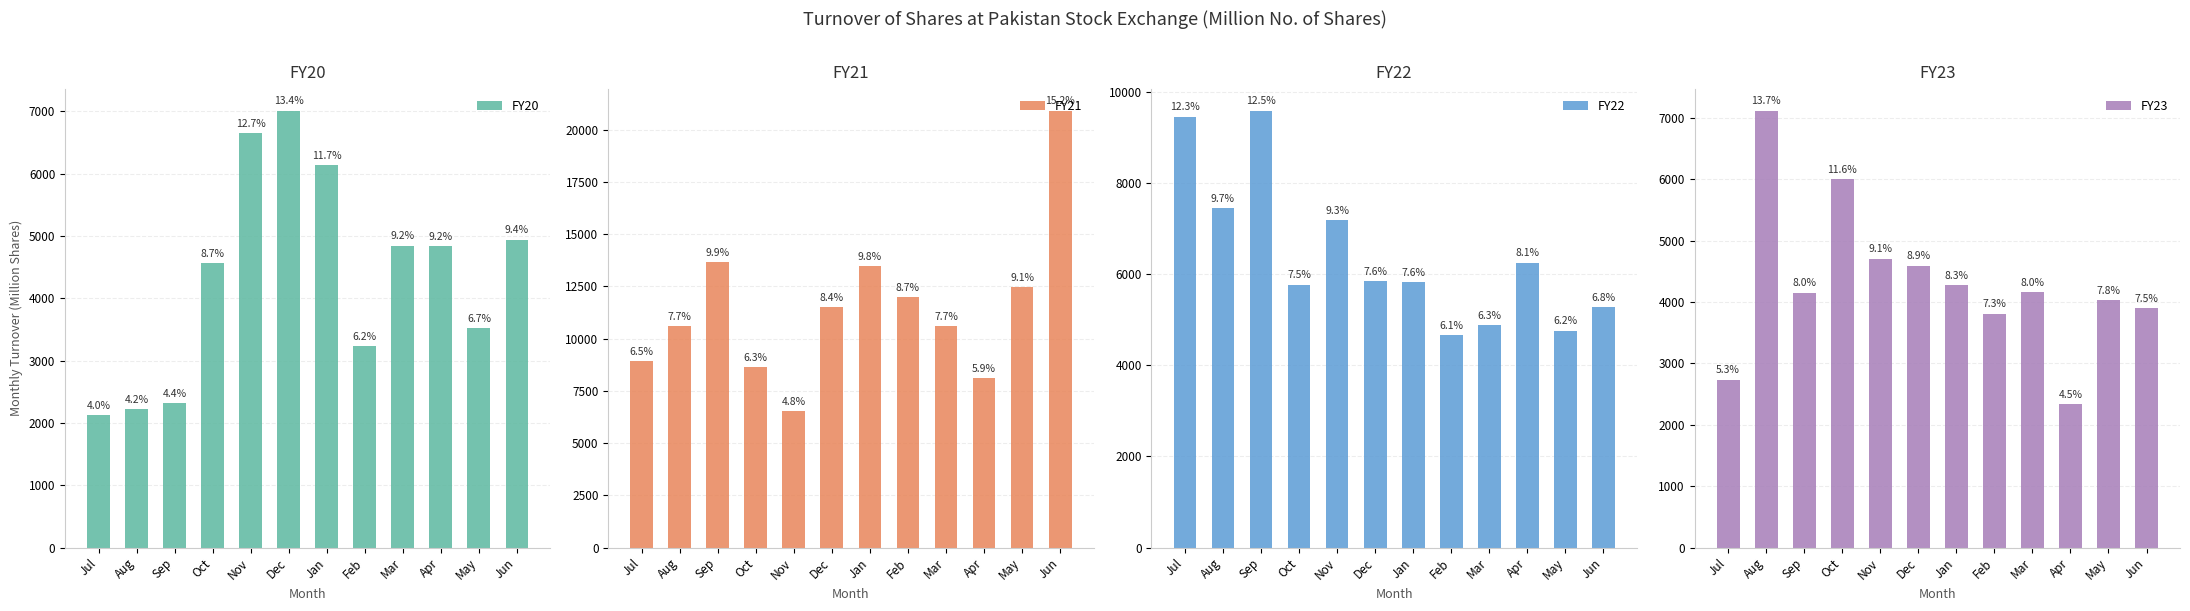

The FY23 series shows 7115.0 at Aug. True or false?

True